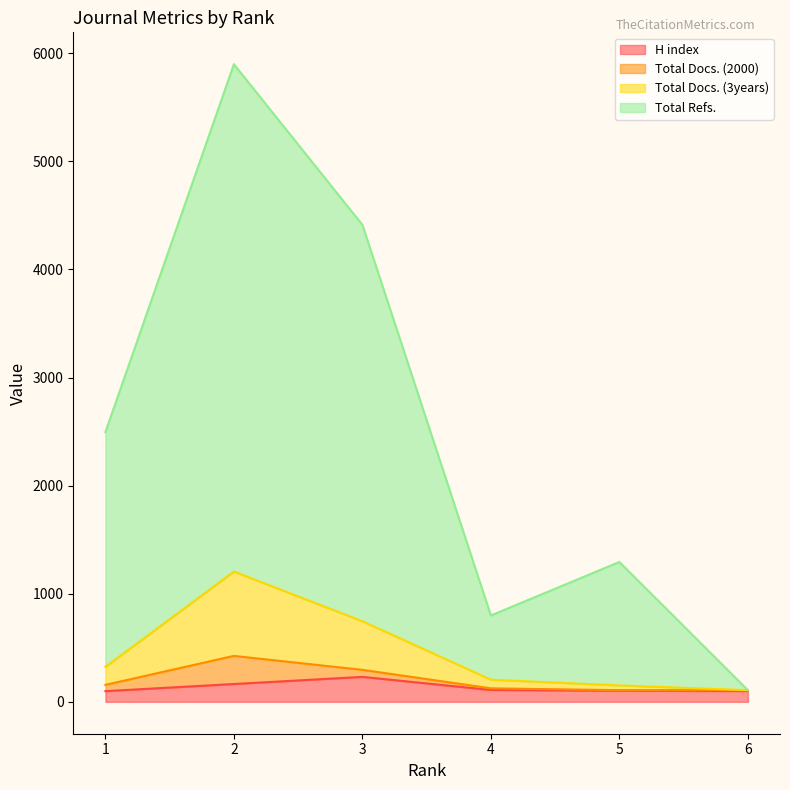

Does the chart display data point markers on the line(s)?

No